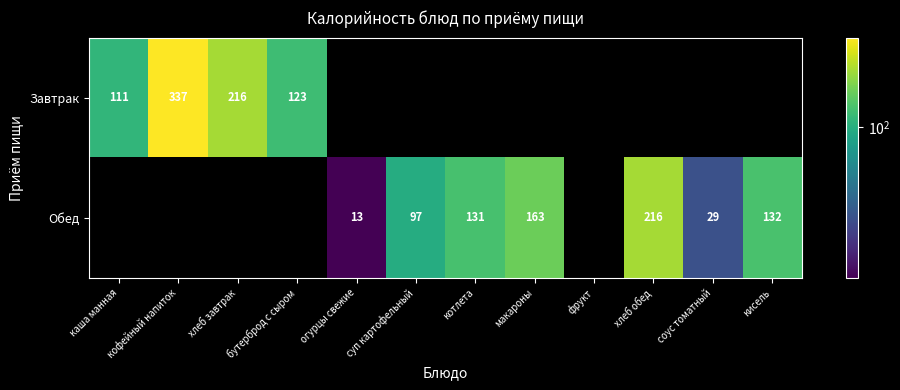

How many distinct data groups are displayed?

2